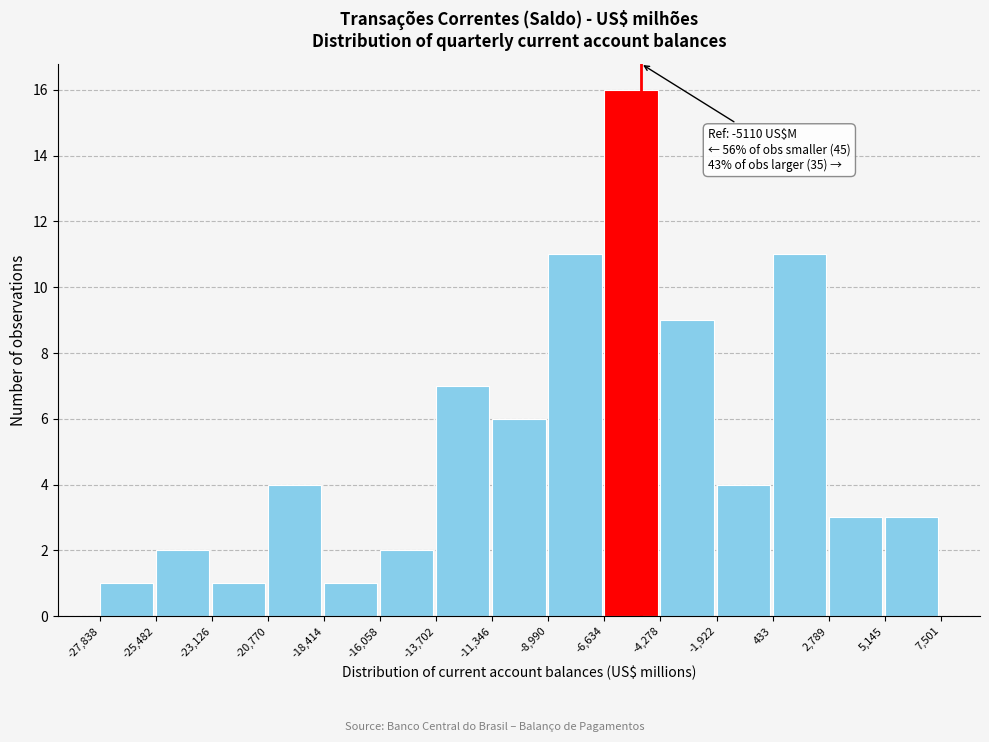

Over which range of the x-axis is the bar tallest?

-6,634 to -4,278